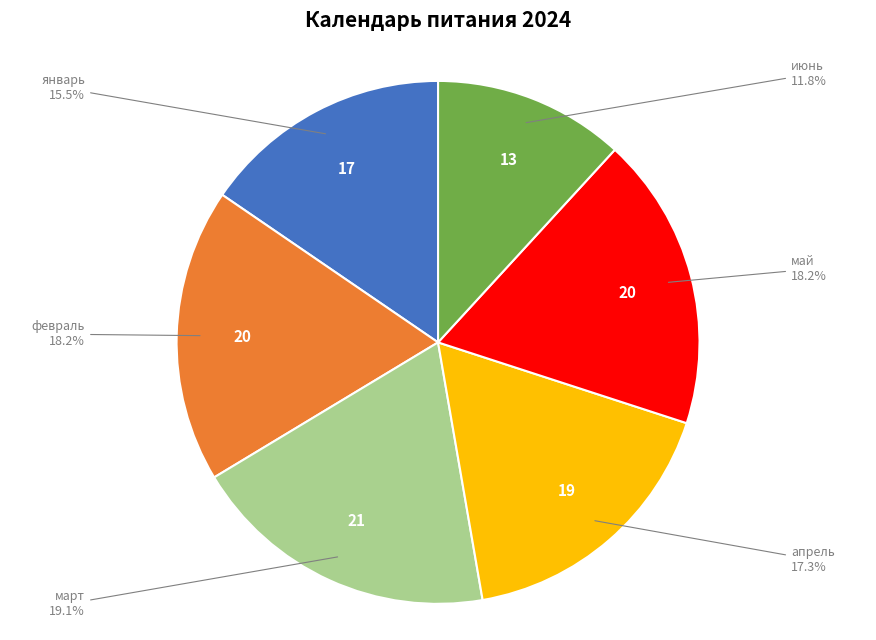

True or false: март accounts for 25% of the total.

False